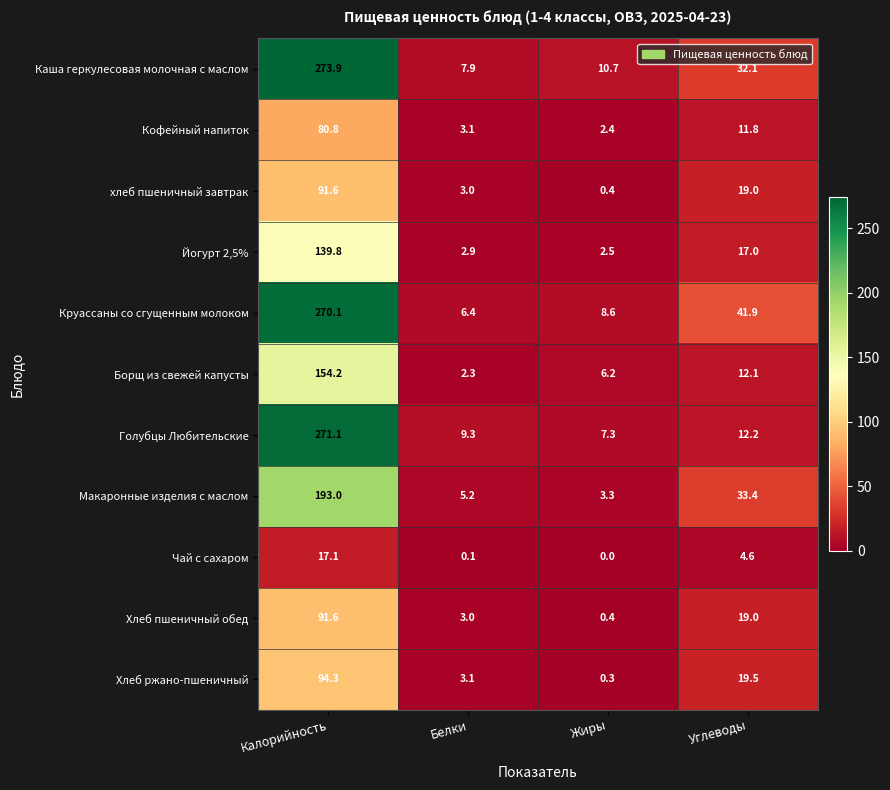

What is the difference between the second highest and minimum values in the Хлеб ржано-пшеничный series?

19.2